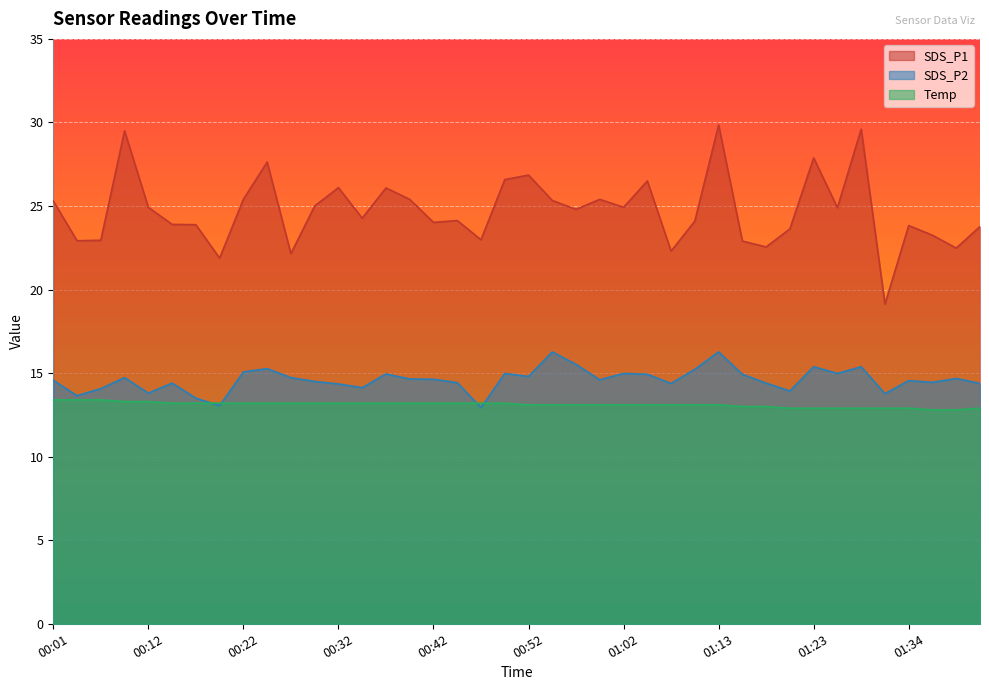

What are all the series names shown in the legend?

SDS_P1, SDS_P2, Temp